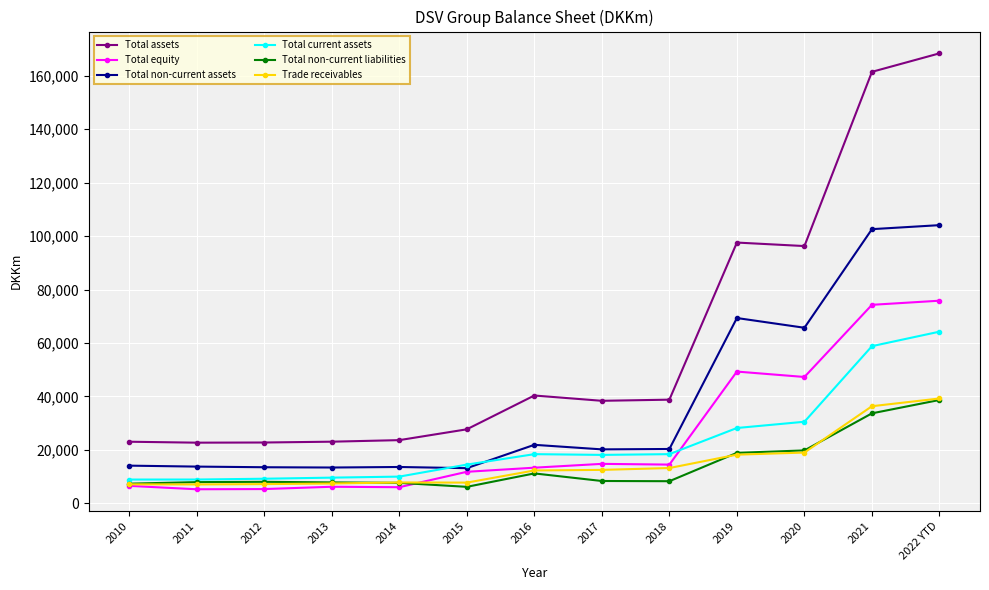

Which category has the highest value in the Total current assets series?

2022 YTD